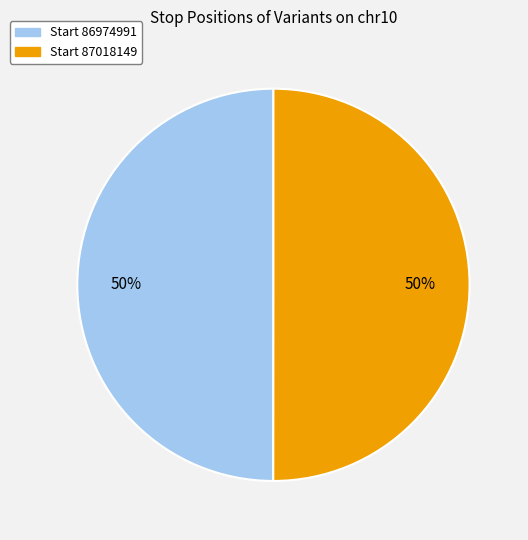

To the nearest percent, what is the average slice percentage?

50%